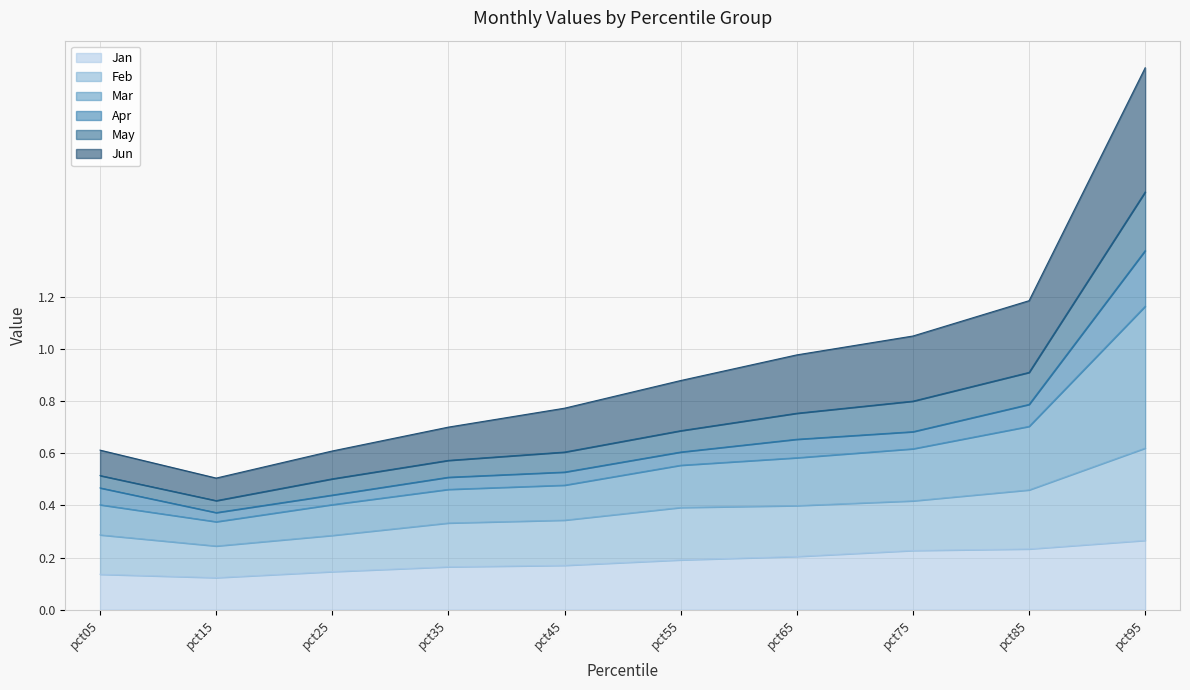

At which category does Mar reach its first local valley?

pct15